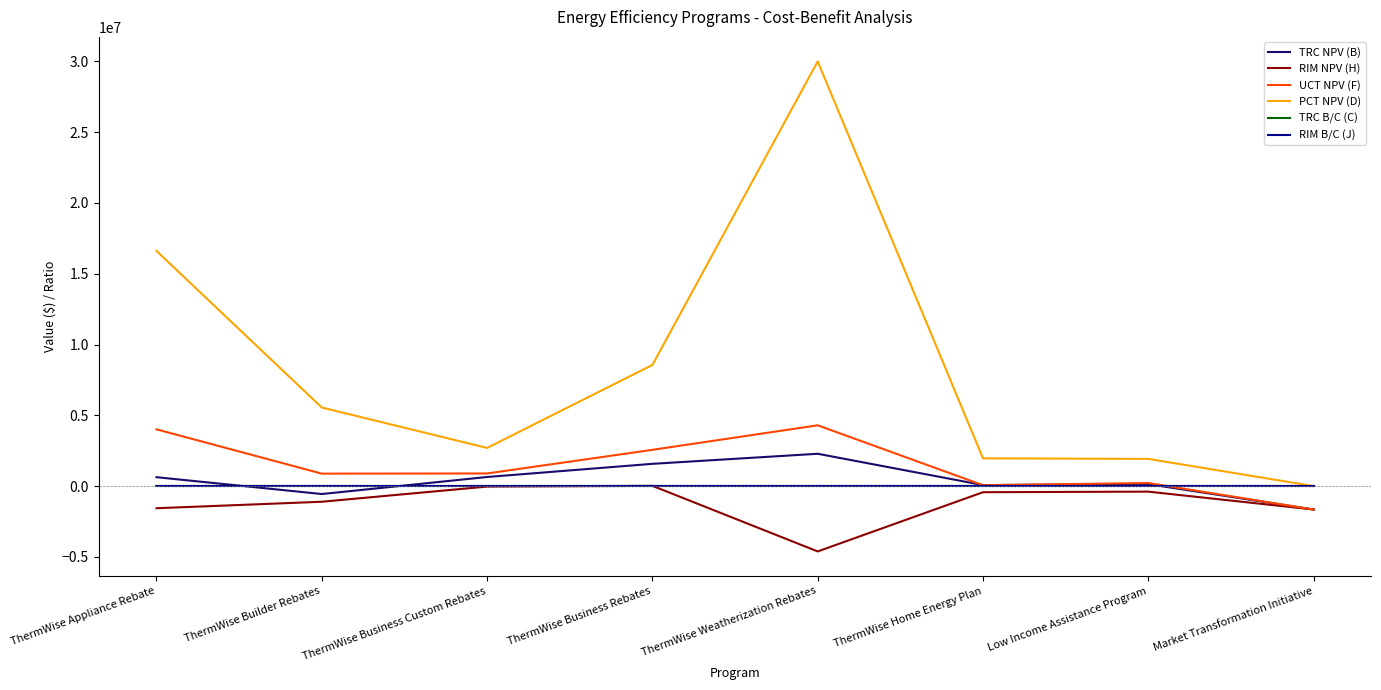

What is the spread (max minus min) of values at ThermWise Business Rebates?

8559140.9